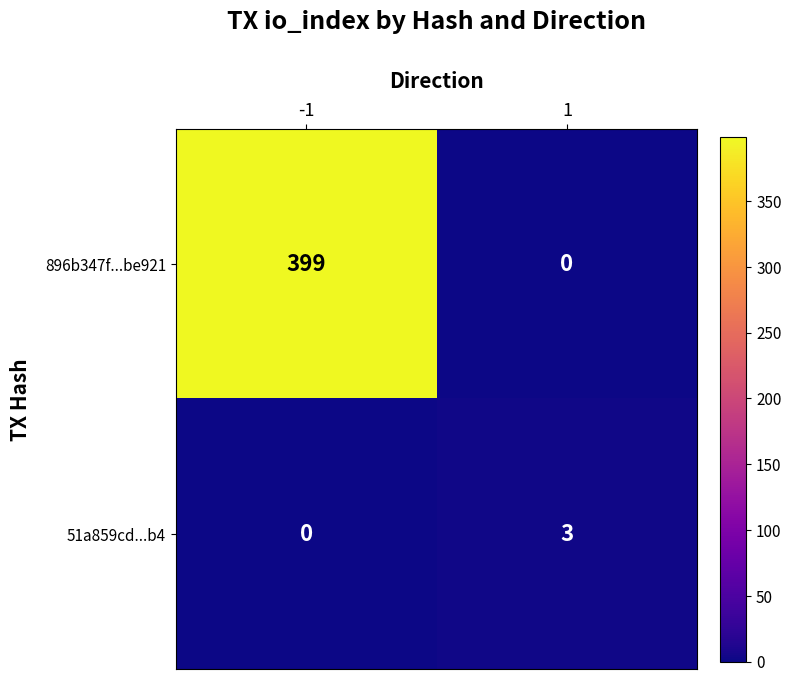

How many positive values does the 896b347f...be921 series have?

1